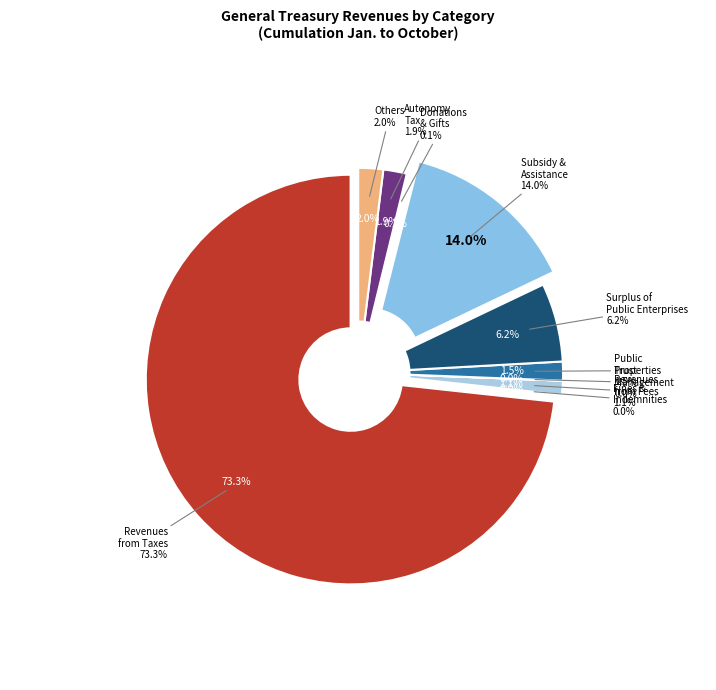

To the nearest percent, what portion does Revenues from Public Properties represent?

1%